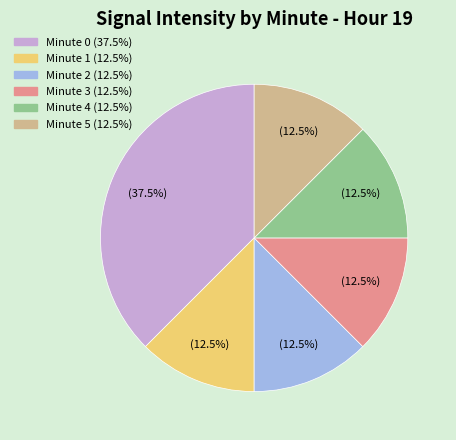

Is there any slice that represents more than half of the pie?

No